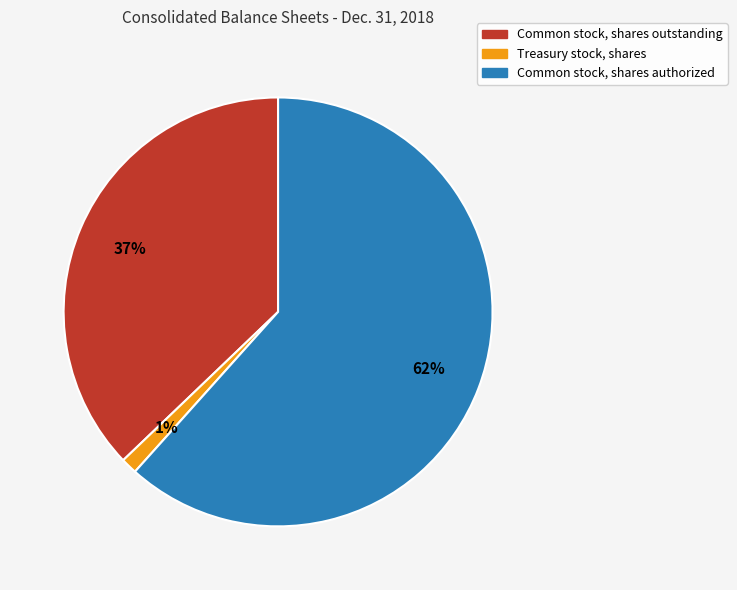

Is it true that Treasury stock, shares is 1% of the pie?

True